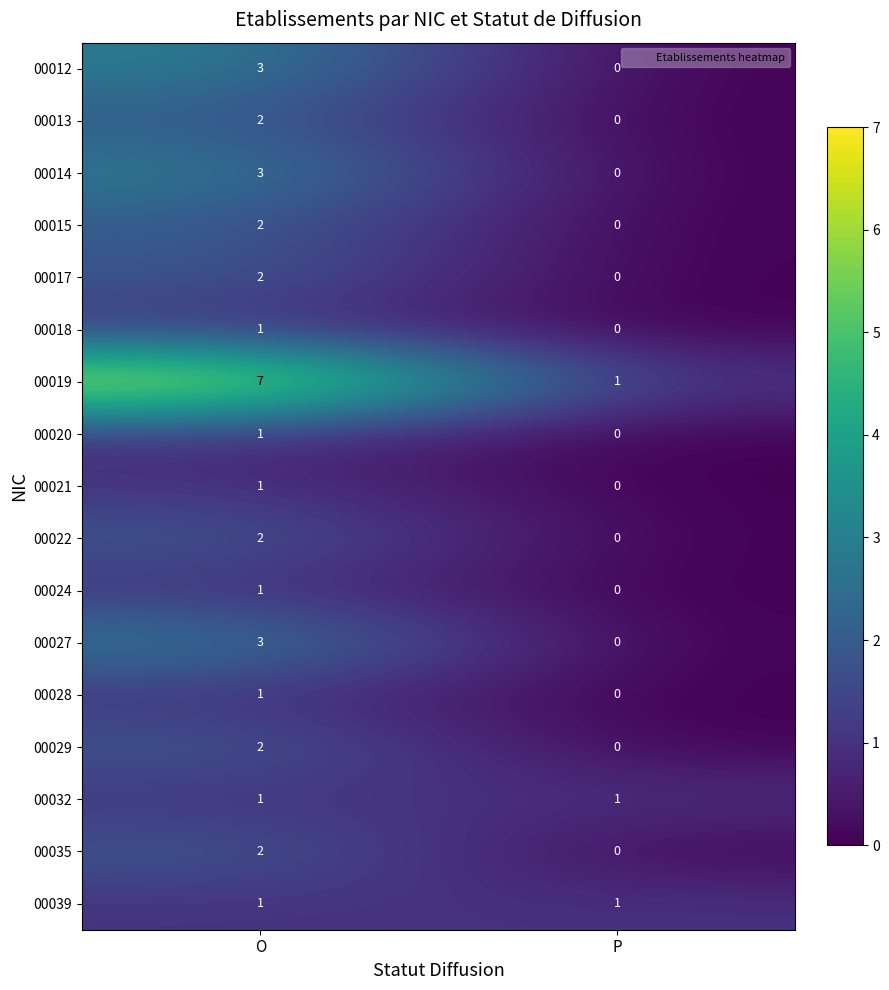

What is the difference between the maximum and minimum values in the 00019 series?

6